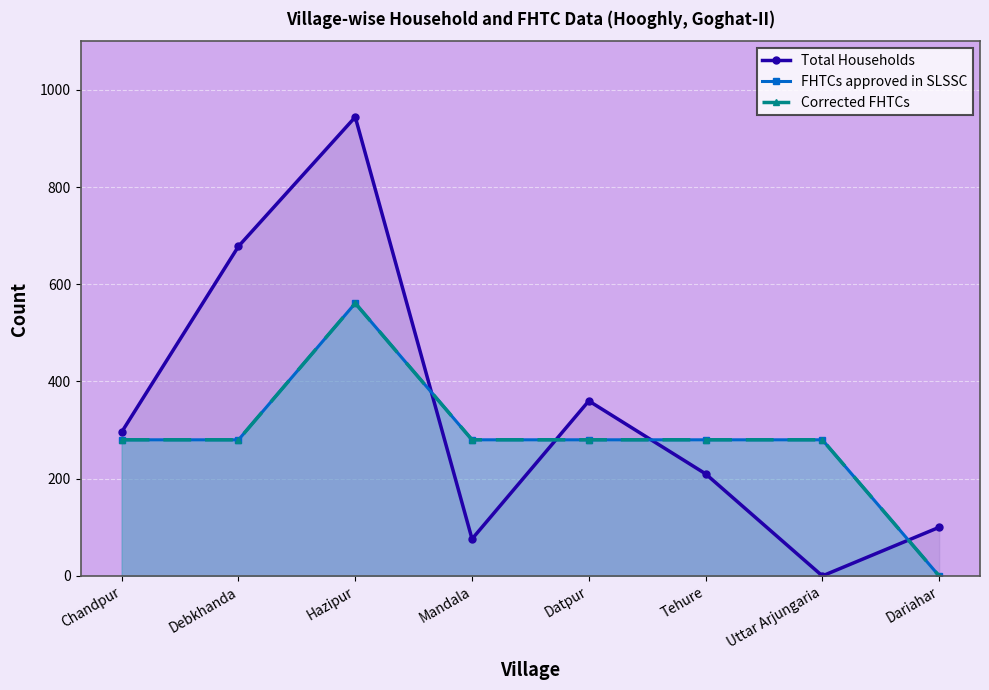

True or false: Corrected FHTCs has more than 1 interior local peaks.

False